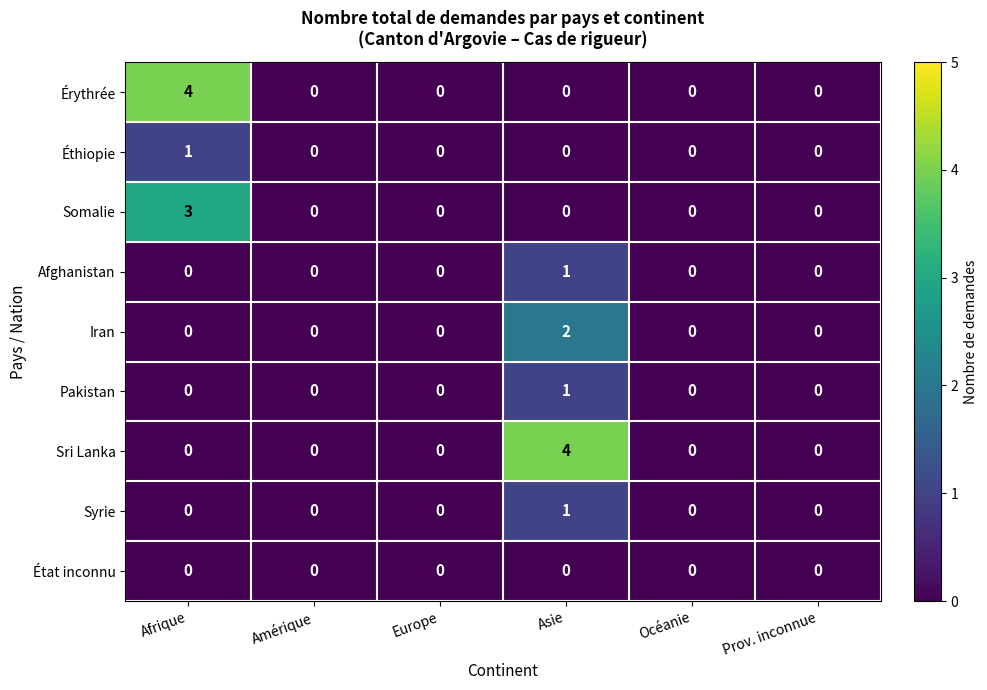

At which label does Sri Lanka reach its peak?

Asie